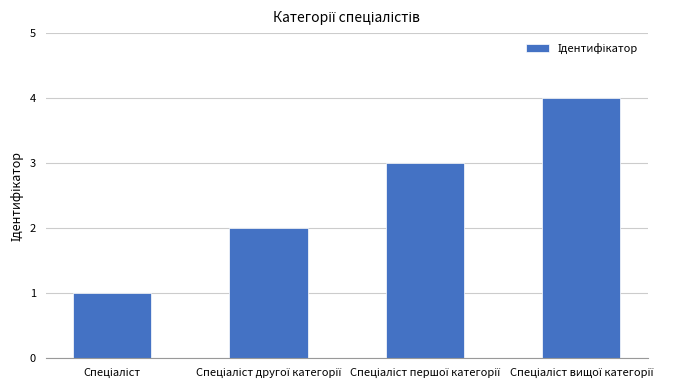

What is the maximum value shown in the chart?

4